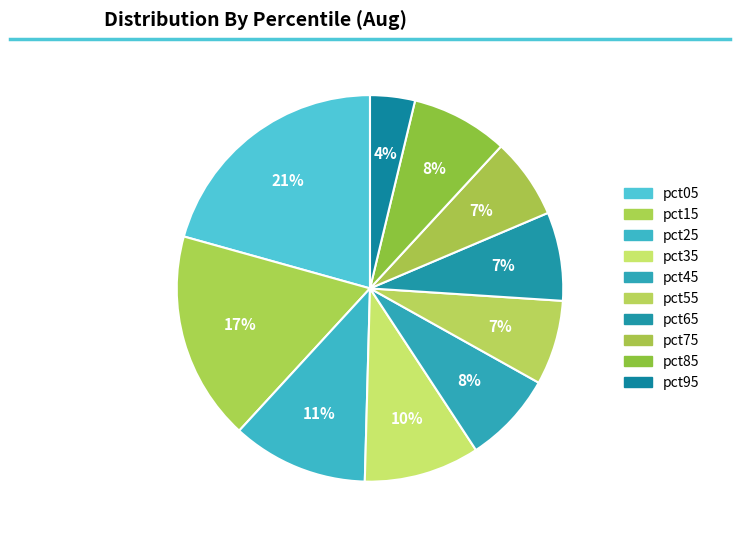

Count the number of slices in the pie.

10